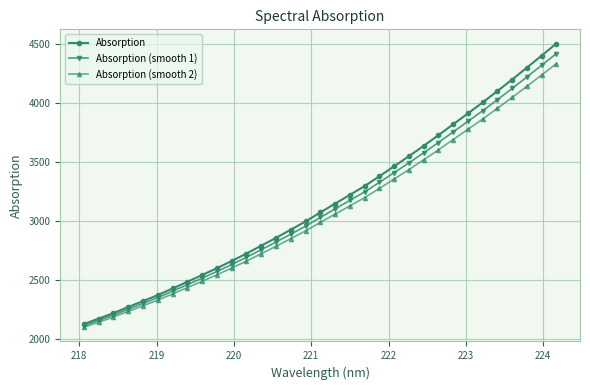

Which series has the widest spread of values?

Absorption